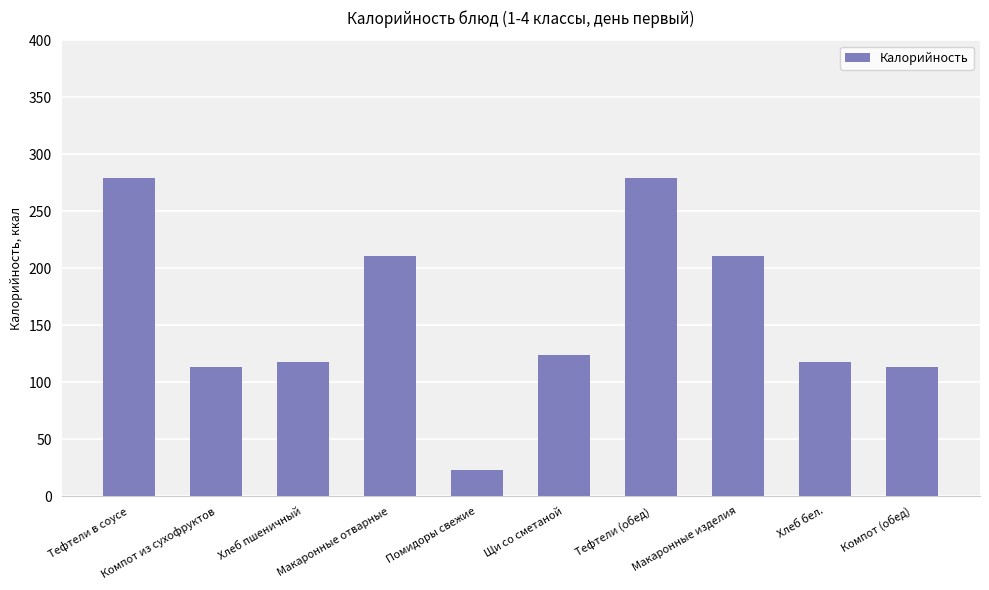

What is the change in value from Макаронные отварные to Компот (обед)?

-97.2